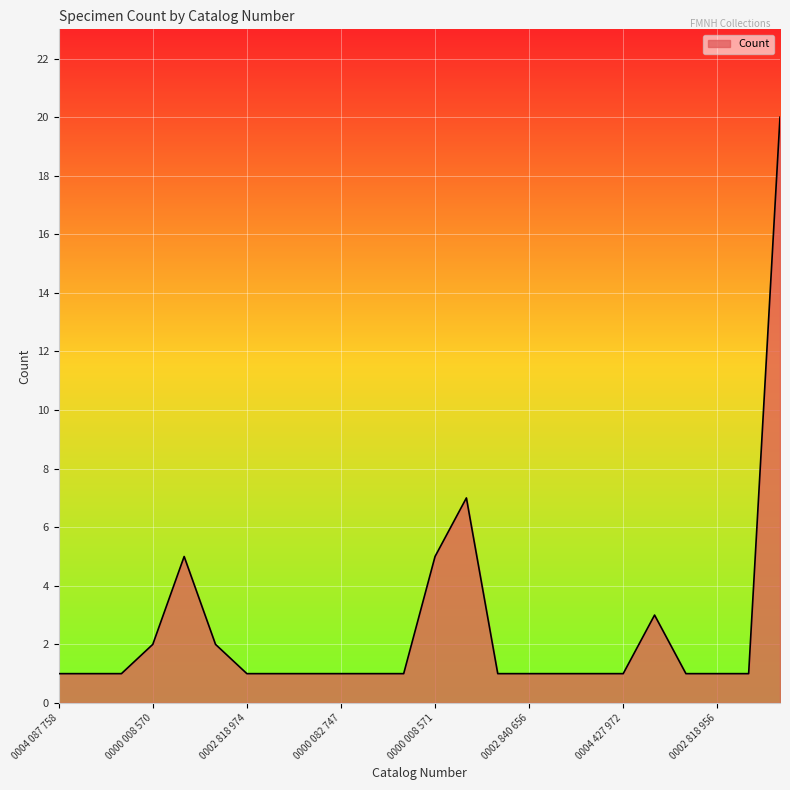

What is the greatest value displayed?

20